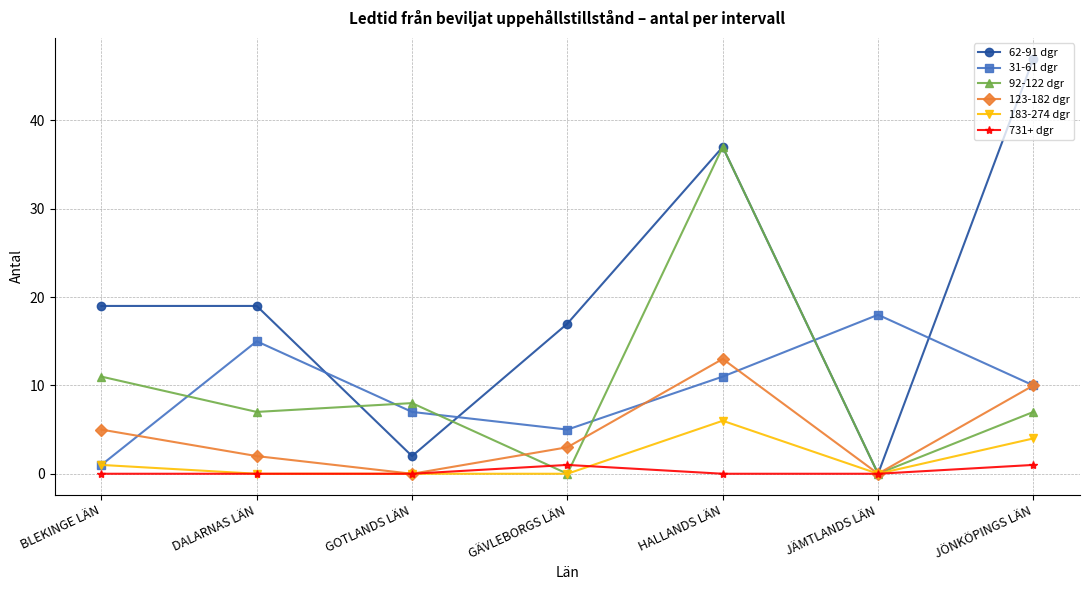

Does the chart display data point markers on the line(s)?

Yes